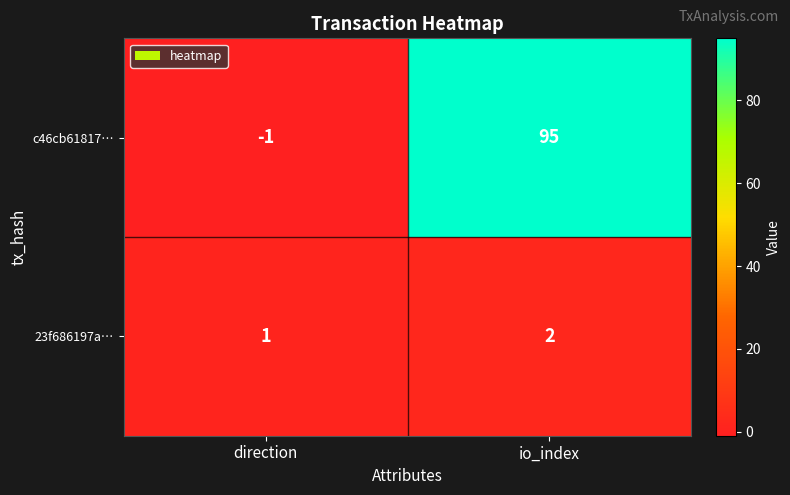

Rank the series by their average value, from lowest to highest.

23f686197a…, c46cb61817…